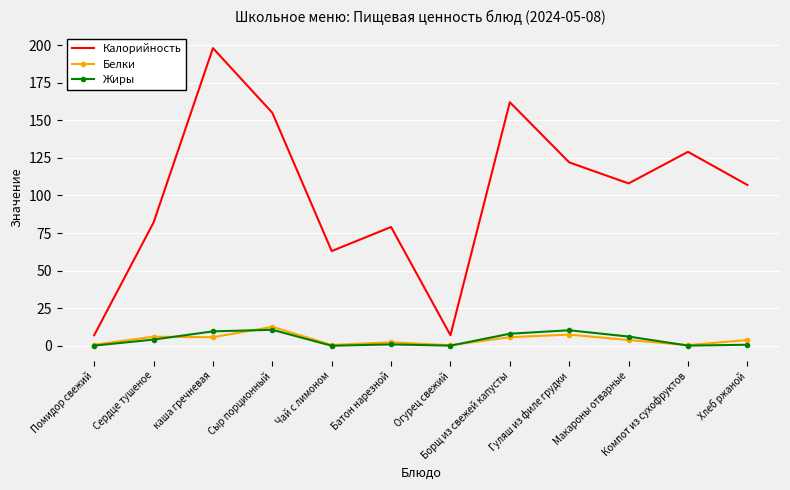

Which label corresponds to the largest value in the chart?

каша гречневая